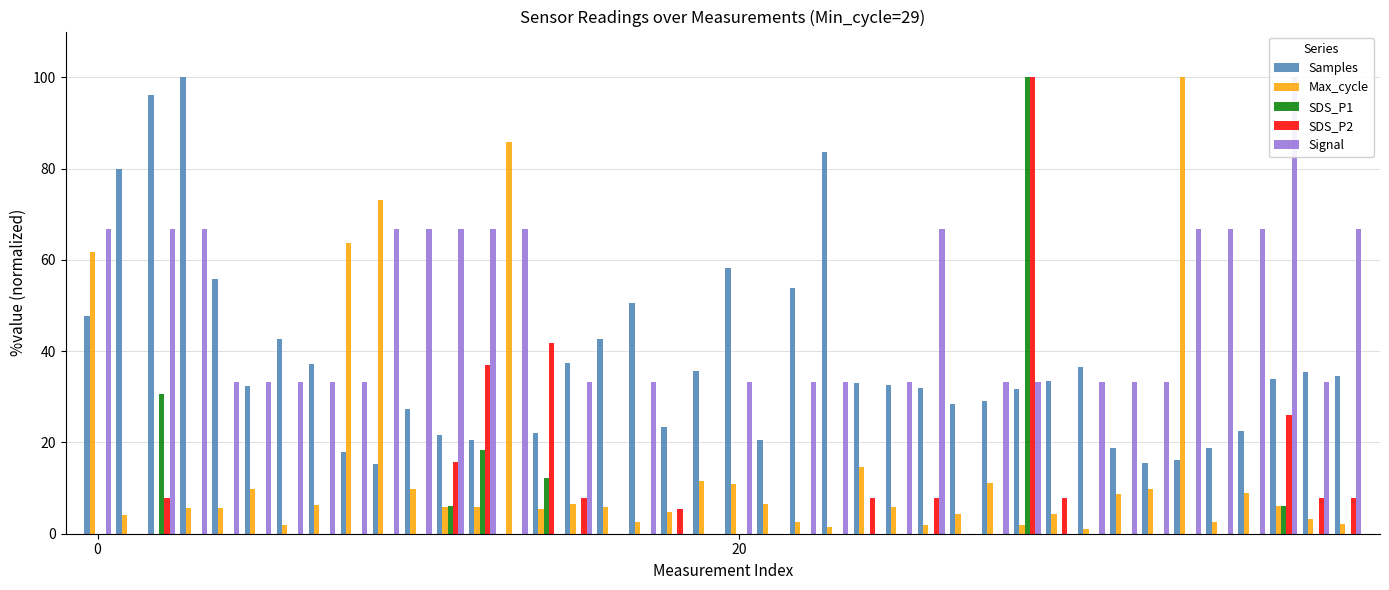

Is it true that Signal equals 47.2 at 27?

False